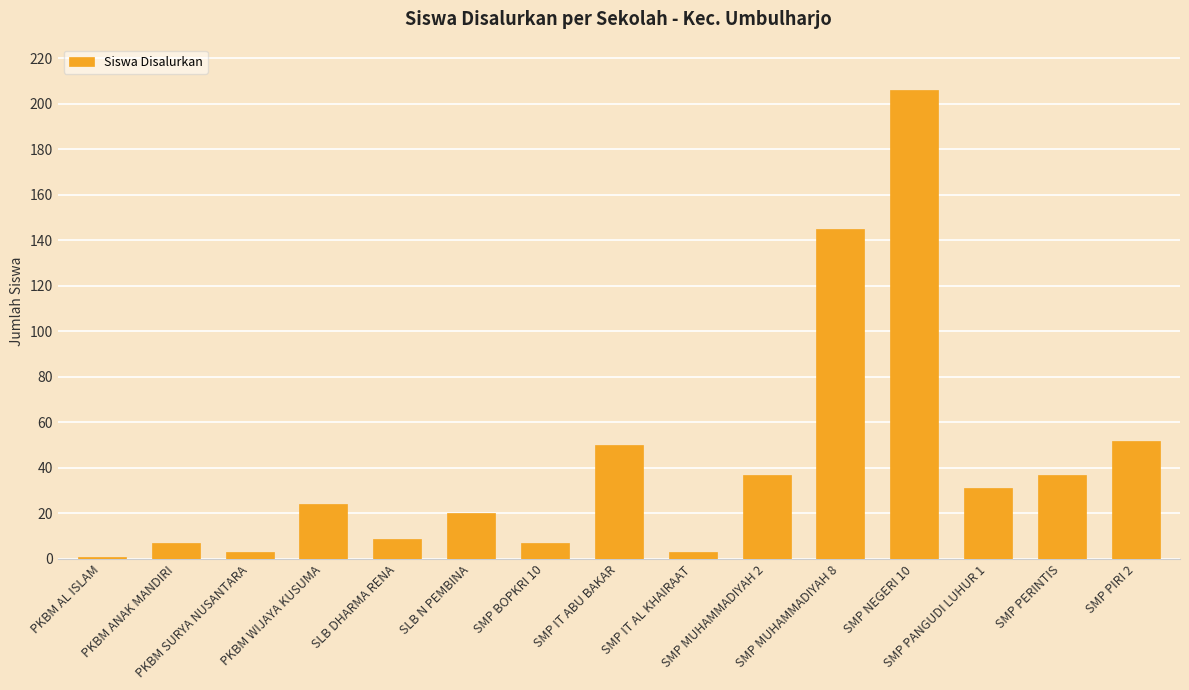

What is the sum of all values?

632